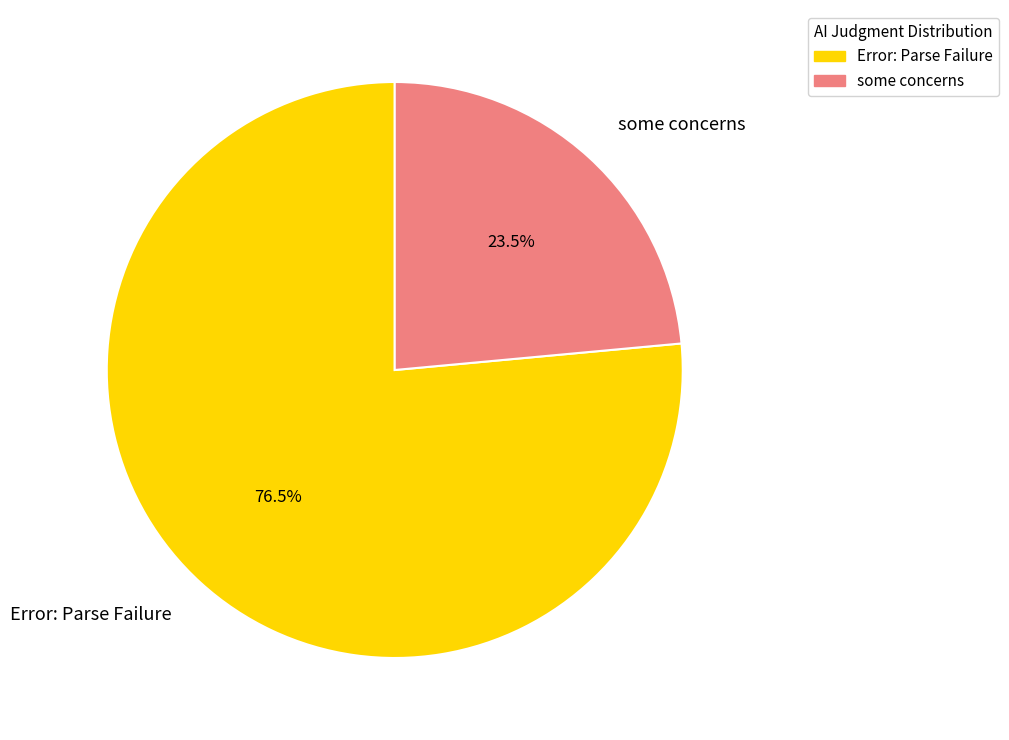

Which slice represents more than half of the pie?

Error: Parse Failure